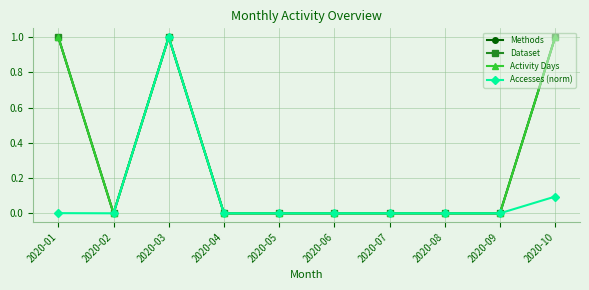

At which category is the sum across all series the highest?

2020-03